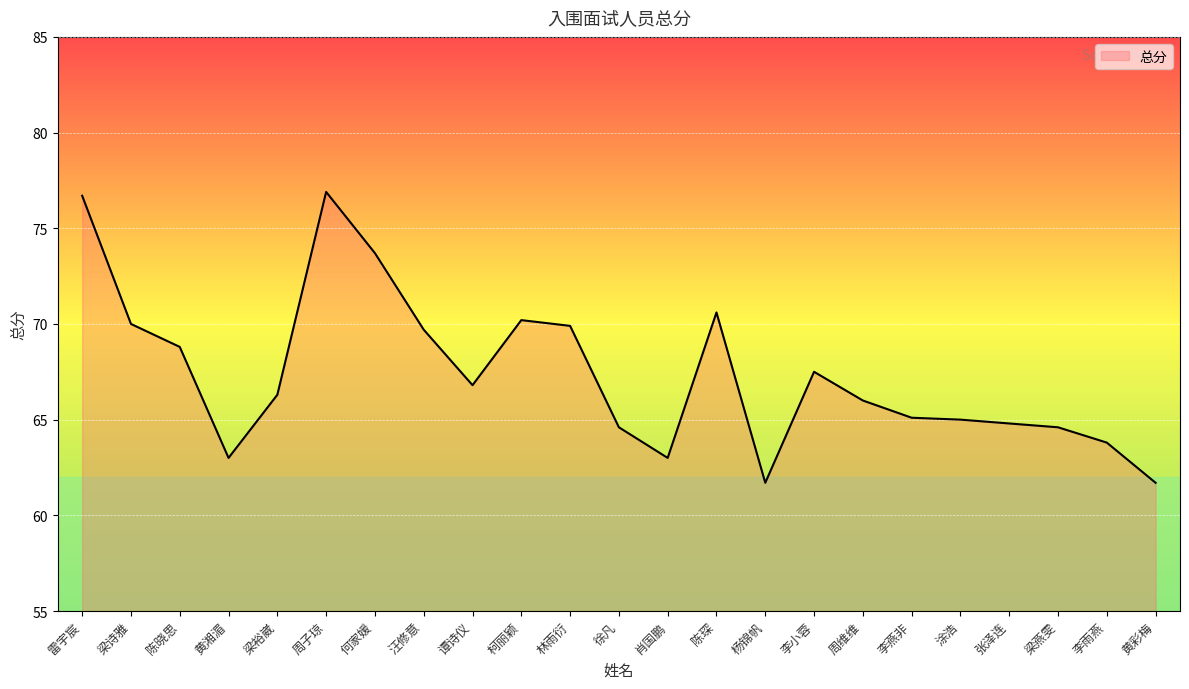

True or false: there are more than 1 points higher than both neighbors.

True